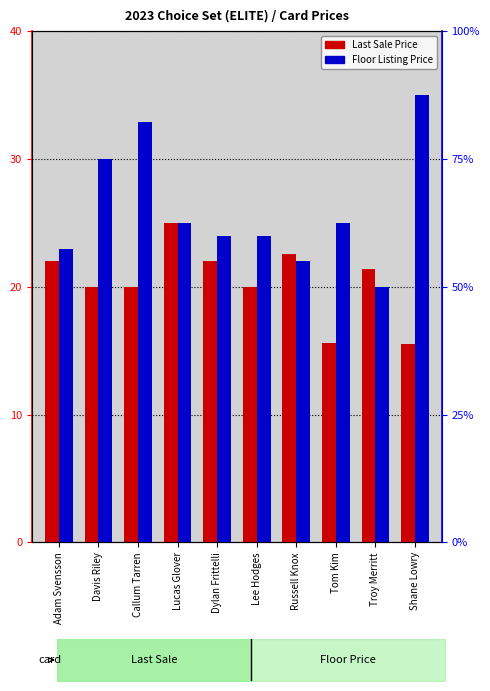

The Floor Listing Price series shows 25.0 at Tom Kim. True or false?

True